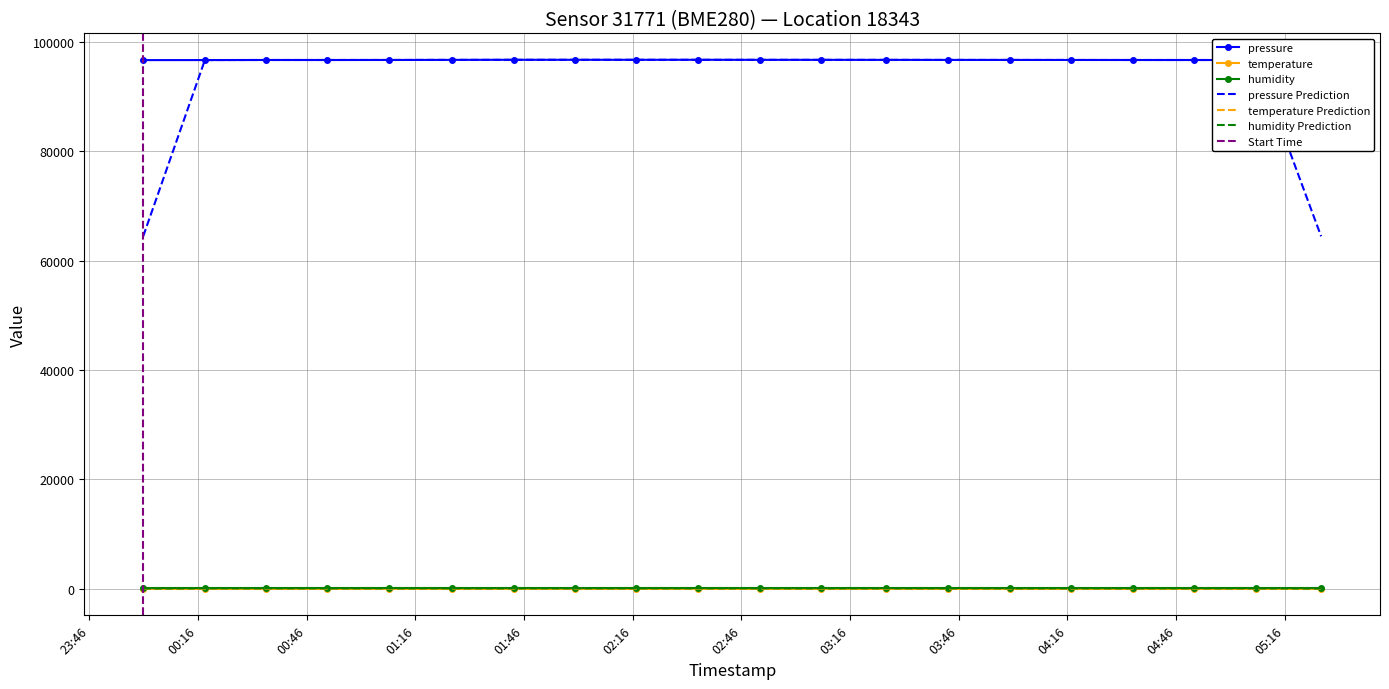

Read the pressure value at 2024-01-16T03:26:00.

96695.9